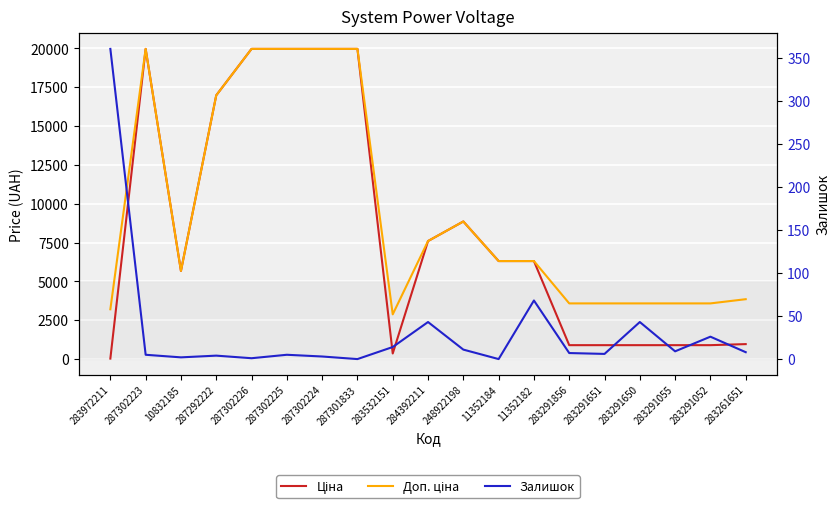

What is the sum of all Залишок values?

615.0